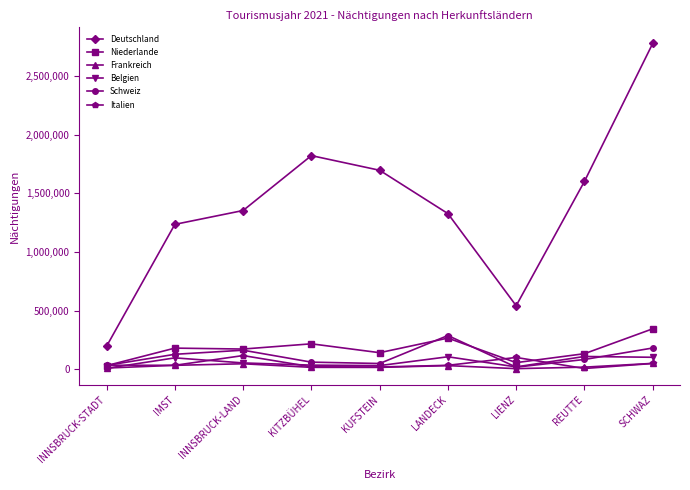

At which label does Niederlande first exceed 171654?

IMST